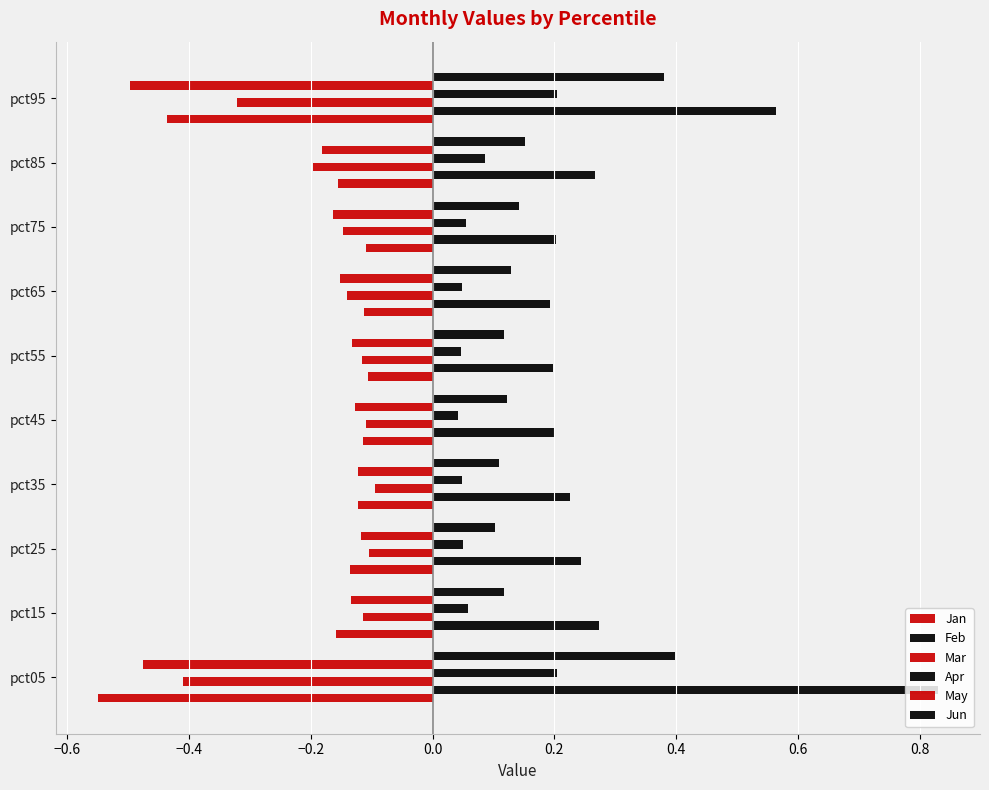

What is the value of the Feb bar at the 9th from the left?

0.3